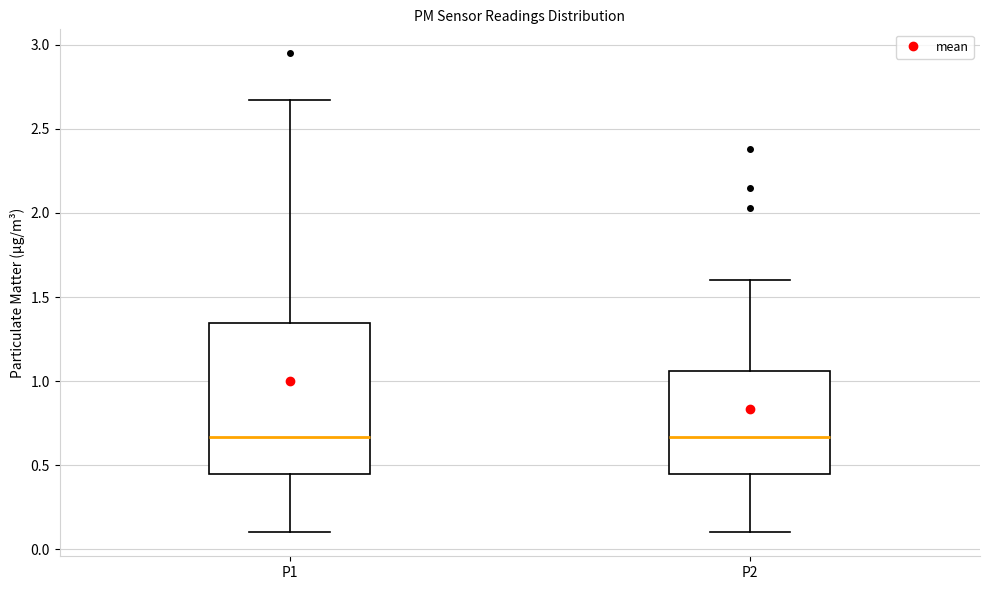

Reading left to right, transcribe this box plot: for each box, give where its median line is, the range the box spans, and where its two whiskers end, as read against the y-axis. The values are not printed on the chart, so give them approximately, as read against the axis.

P1: median 0.65, box 0.45 to 1.35, whiskers 0.10 to 2.65
P2: median 0.65, box 0.45 to 1.05, whiskers 0.10 to 1.60